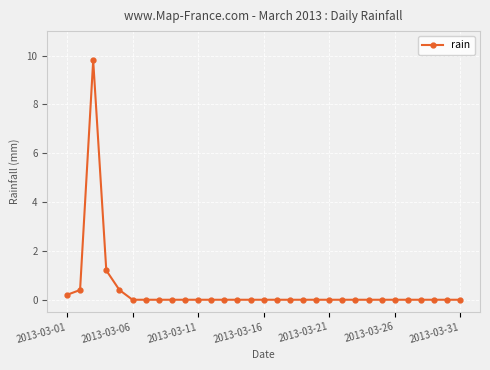

What is the difference between the maximum and second lowest values?

9.8